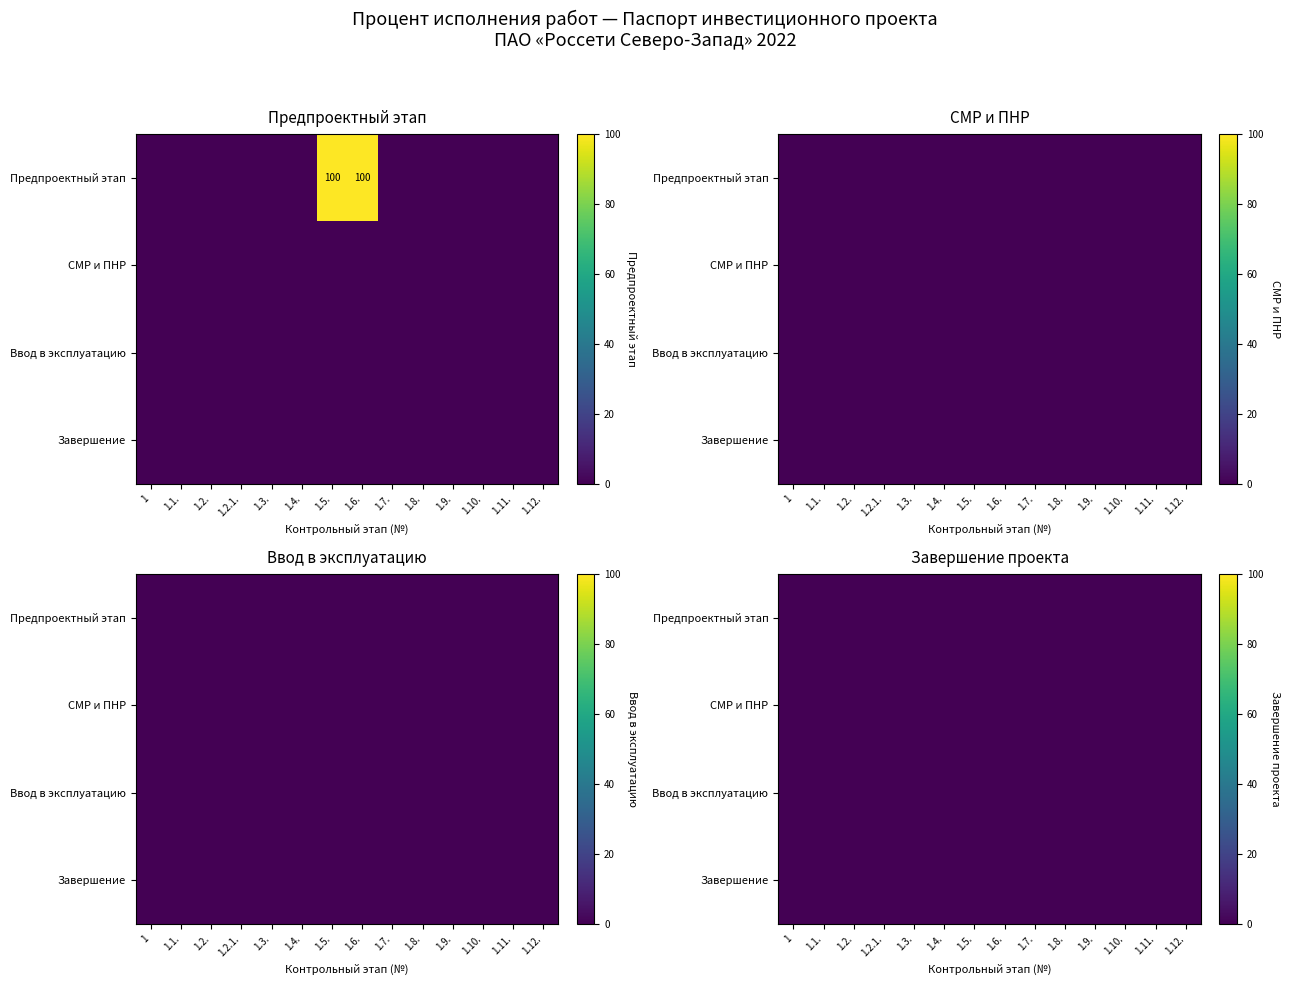

At which label does Предпроектный и проектный этап reach its minimum?

1